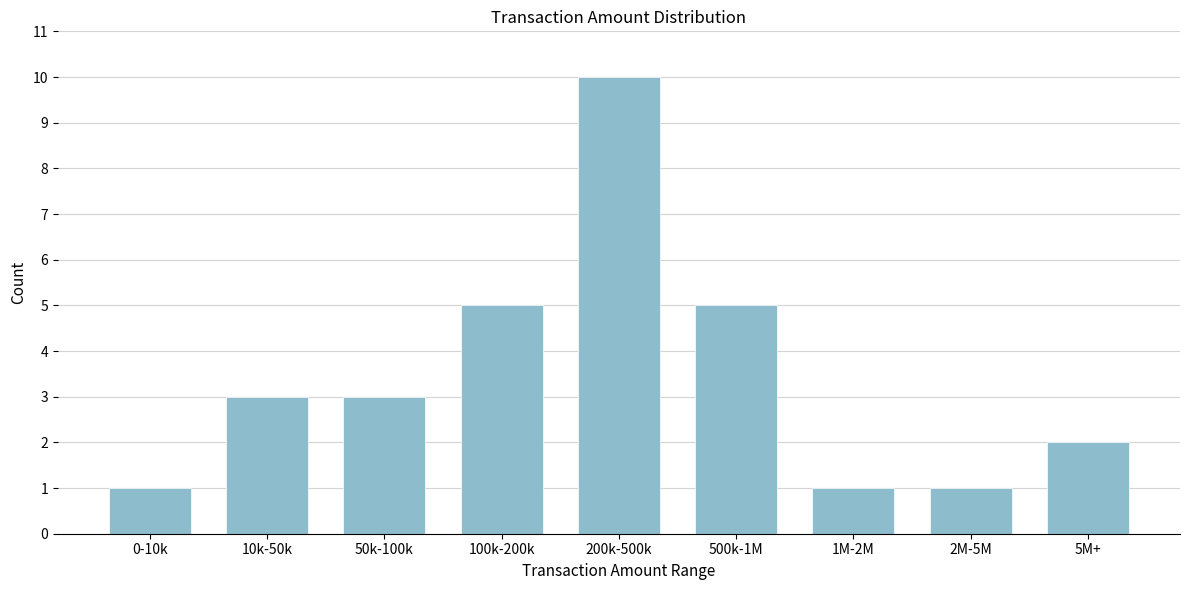

Reading left to right, what are all the values shown in this chart?

0-10k=1	10k-50k=3	50k-100k=3	100k-200k=5	200k-500k=10	500k-1M=5	1M-2M=1	2M-5M=1	5M+=2